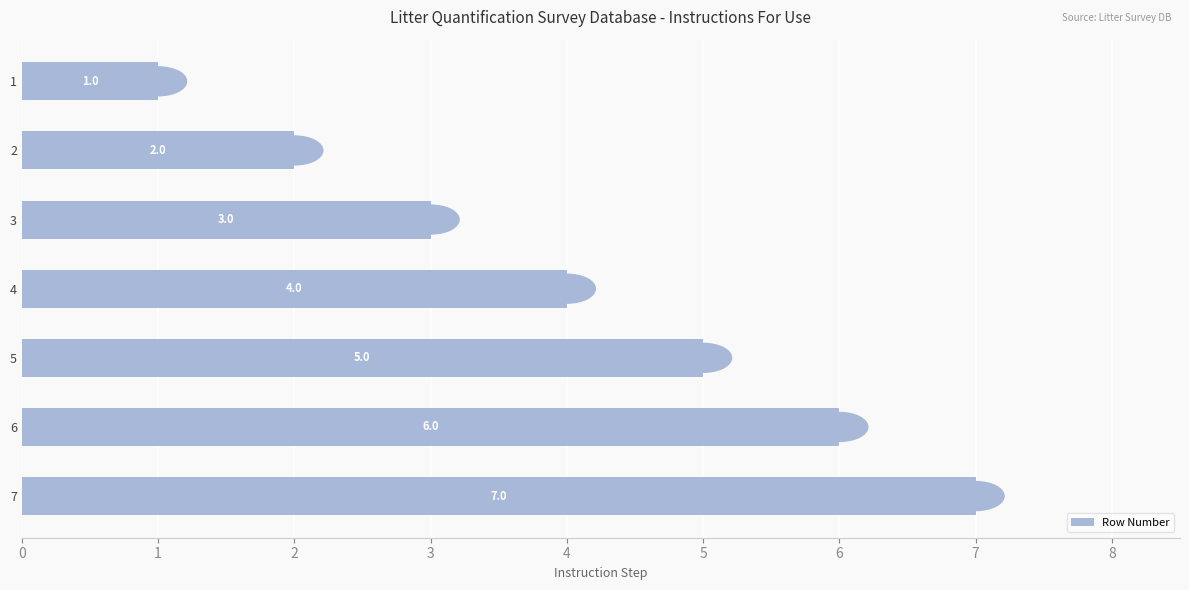

At which label is the value closest to 4?

4